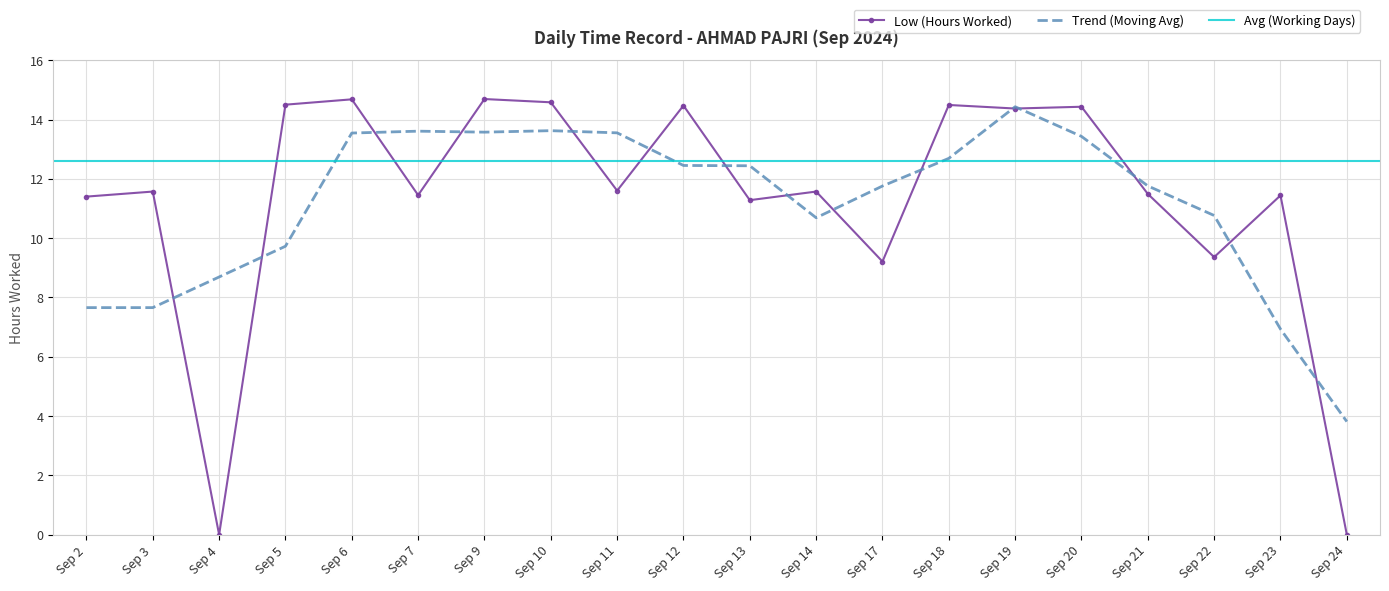

At which label is Trend (Moving Avg) closest to 9?

Sep 4